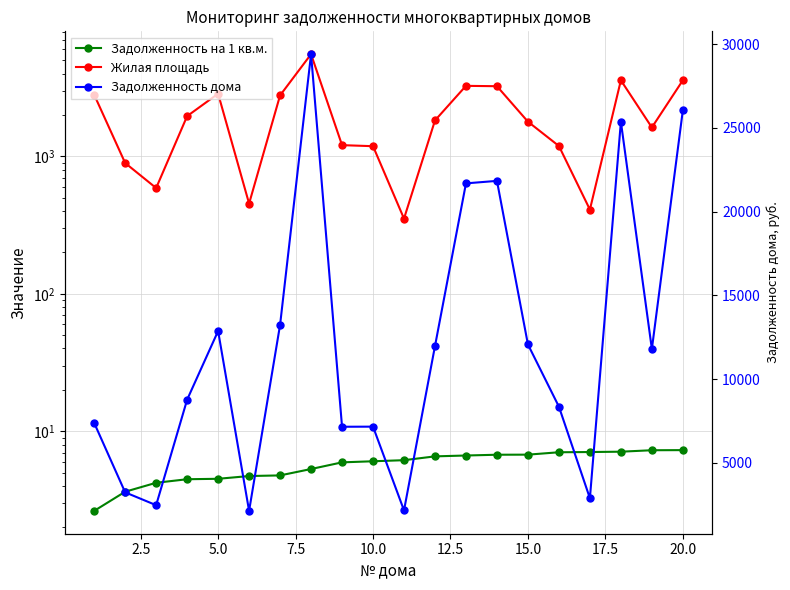

What is the sum of all Задолженность на 1 кв.м. values?

114.9